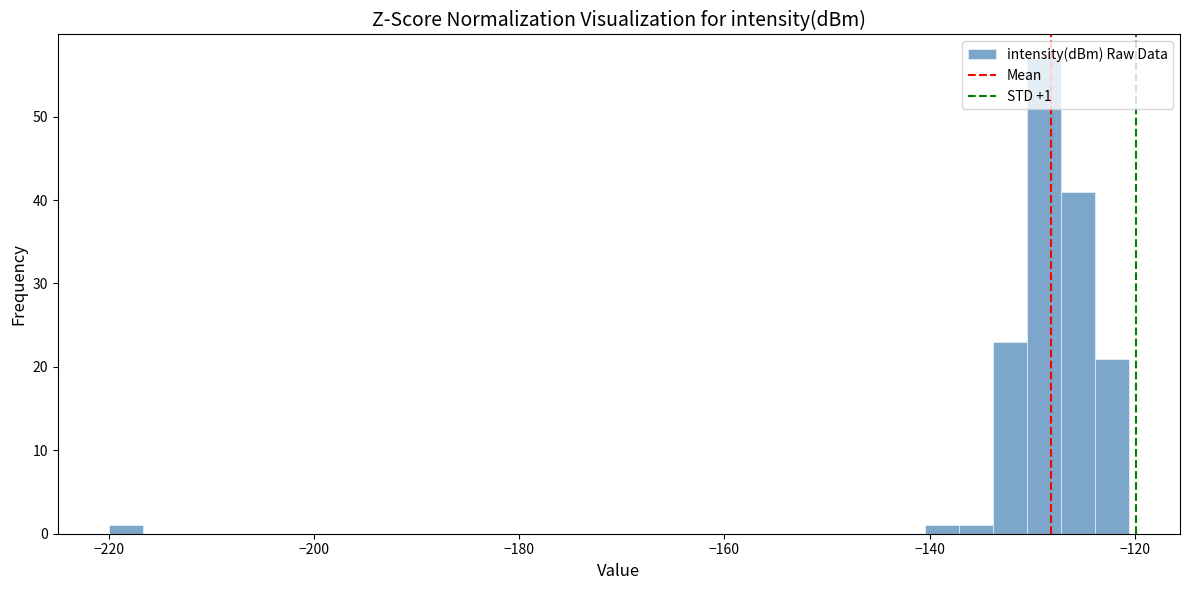

Read against the x-axis, roughly where is the centre of the tallest bar?

-128